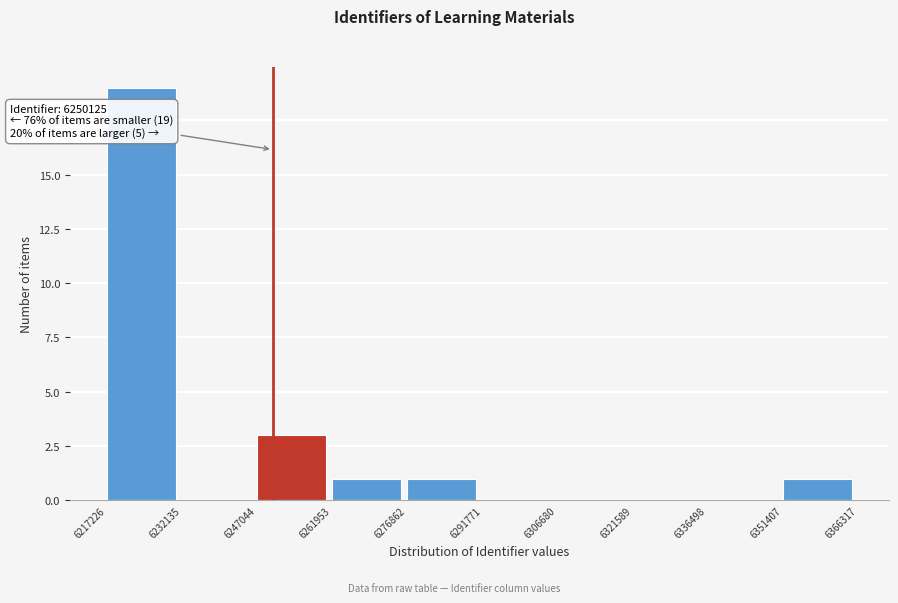

Which range on the x-axis has the tallest bar?

6217226 to 6232135